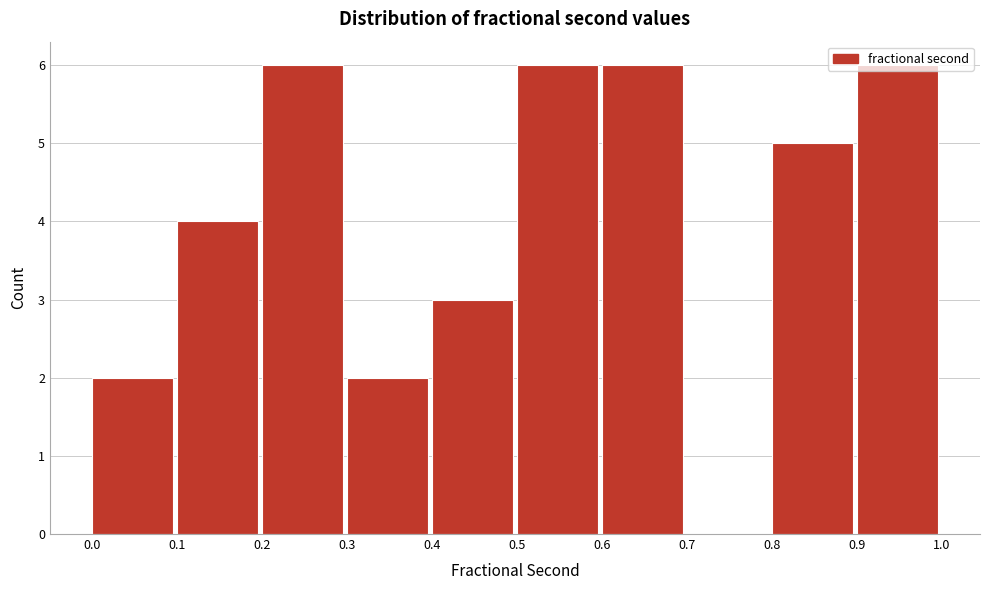

Reading left to right, transcribe this chart: for each bar, give the range it covers on the x-axis and its height. The values are not printed on the chart, so give them approximately, as read against the axis.

0.0 to 0.1: 2
0.1 to 0.2: 4
0.2 to 0.3: 6
0.3 to 0.4: 2
0.4 to 0.5: 3
0.5 to 0.6: 6
0.6 to 0.7: 6
0.7 to 0.8: 0
0.8 to 0.9: 5
0.9 to 1.0: 6